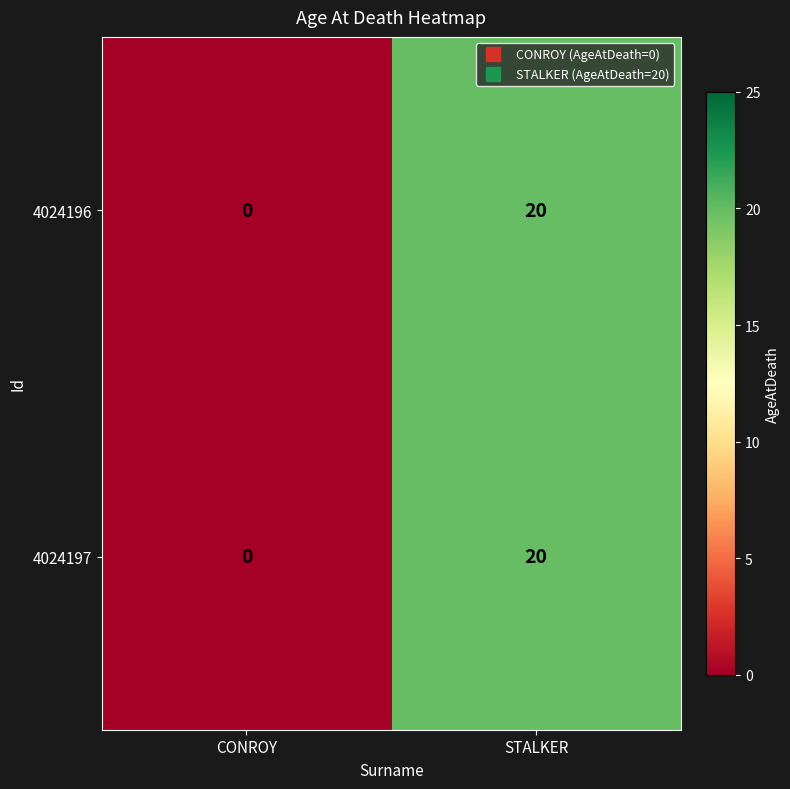

What is the highest value of the 4024197 series?

20